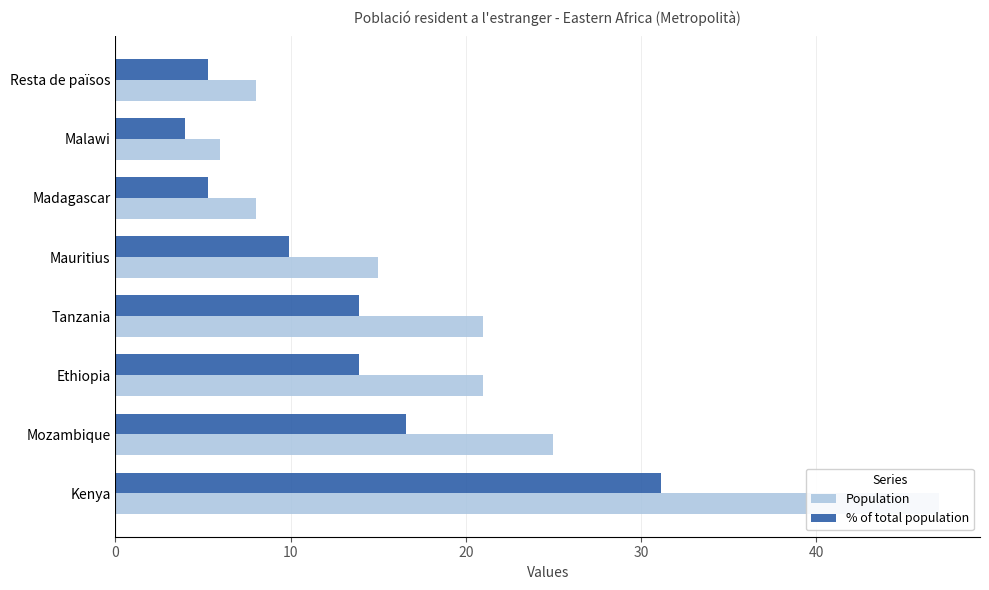

What is the greatest value displayed?

47.0